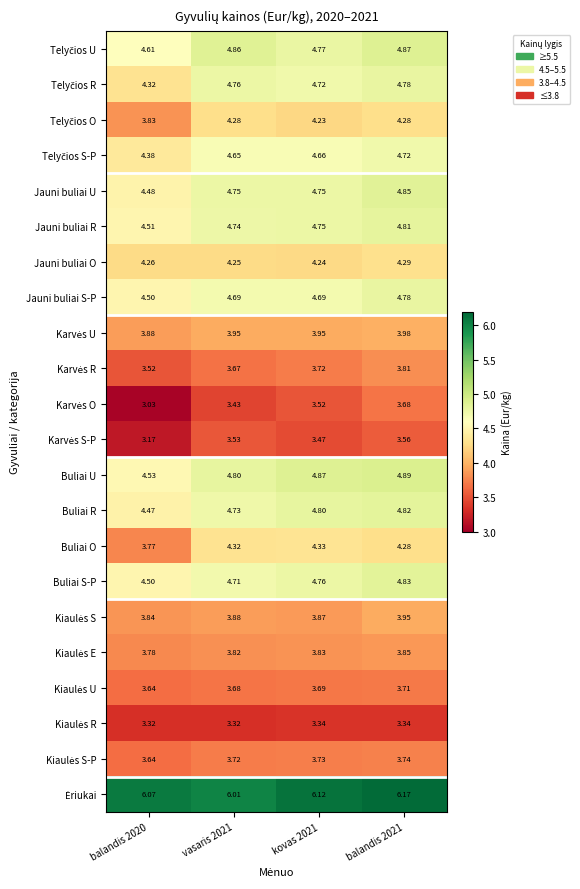

What is the difference between the highest and lowest values at balandis 2020?

3.0